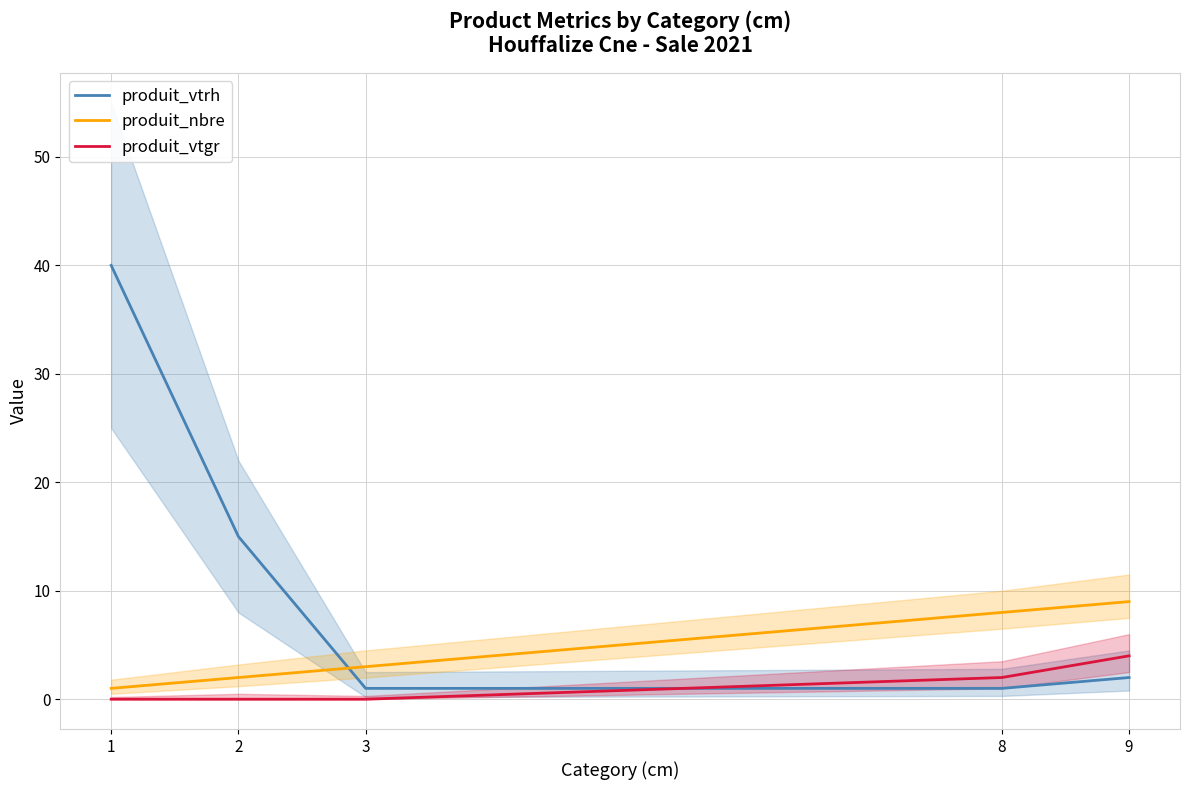

Is this an area chart (filled region under the line)?

No